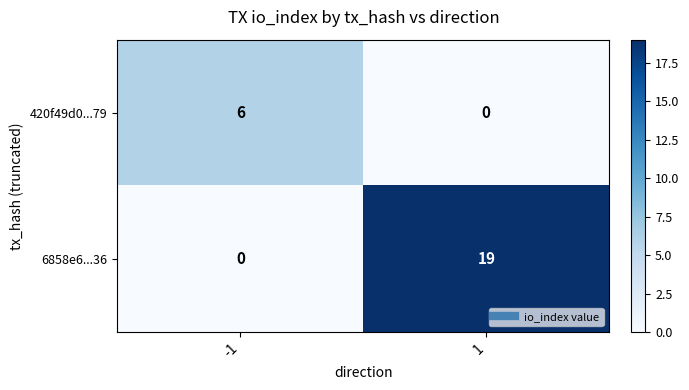

Reading right to left, extract all data points from this chart.

420f49d0...79: 1=0	-1=6
6858e6...36: 1=19	-1=0